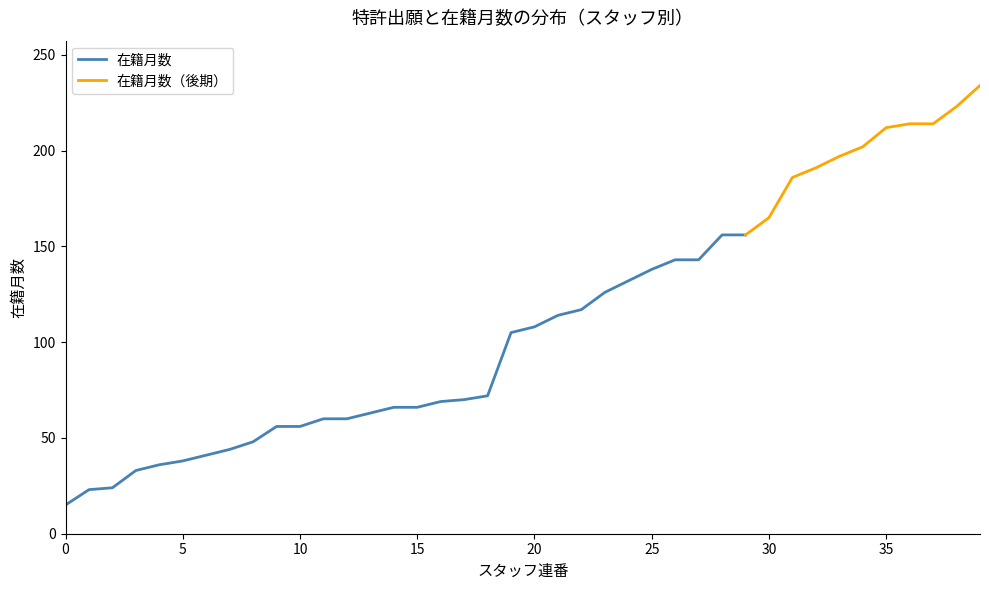

The value of 在籍月数 at 15 is 101. True or false?

False